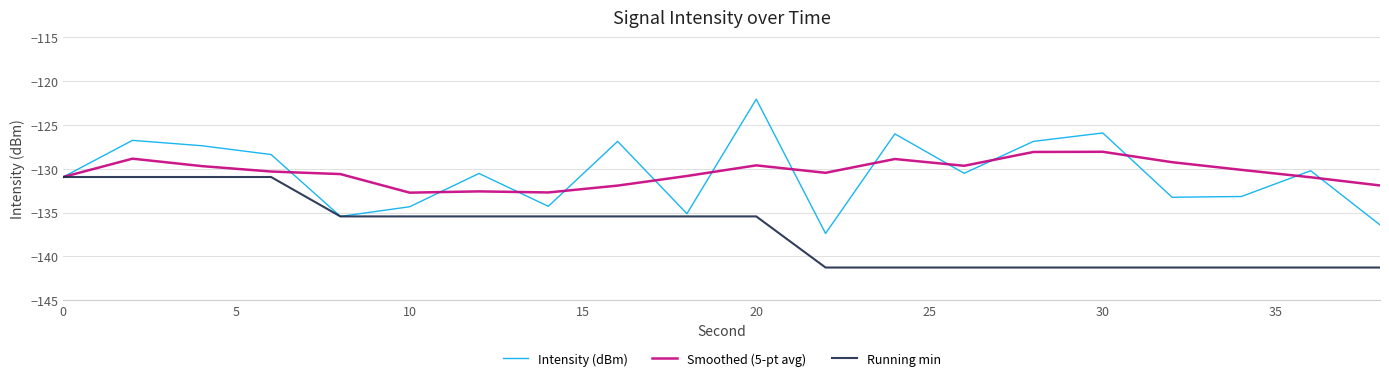

Rank the series by their maximum value, from lowest to highest.

Running min, Smoothed (5-pt avg), Intensity (dBm)